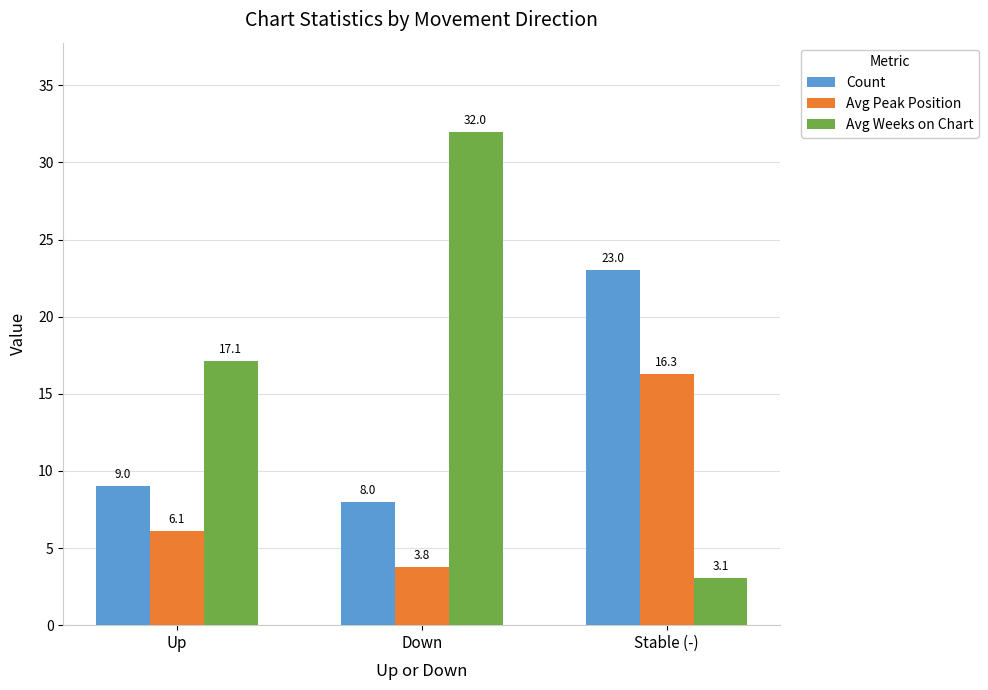

What is the value of the Avg Weeks on Chart bar at the 3rd from the left?

3.1